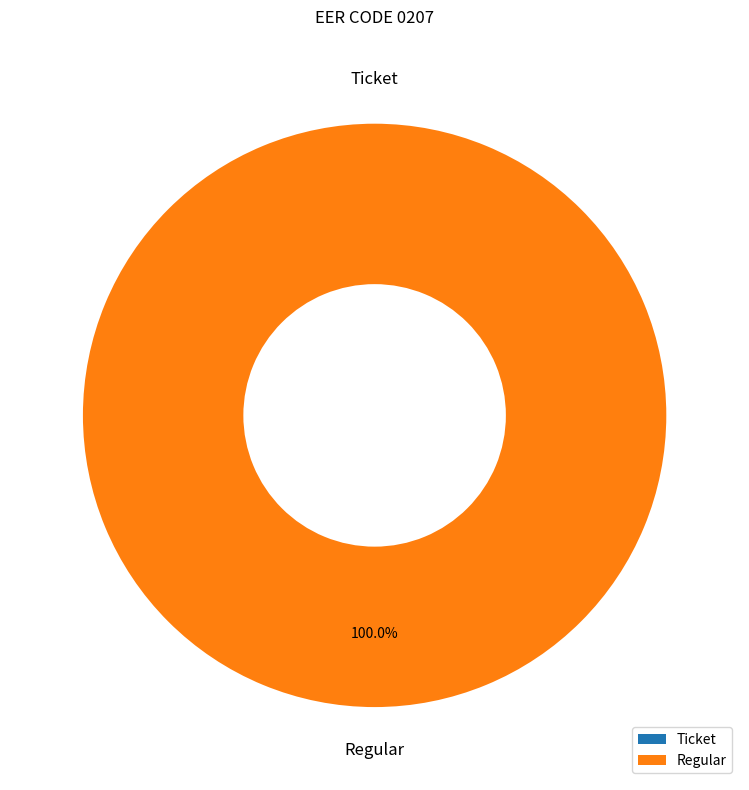

What is the smallest slice in the pie chart?

Ticket (io_index=0)